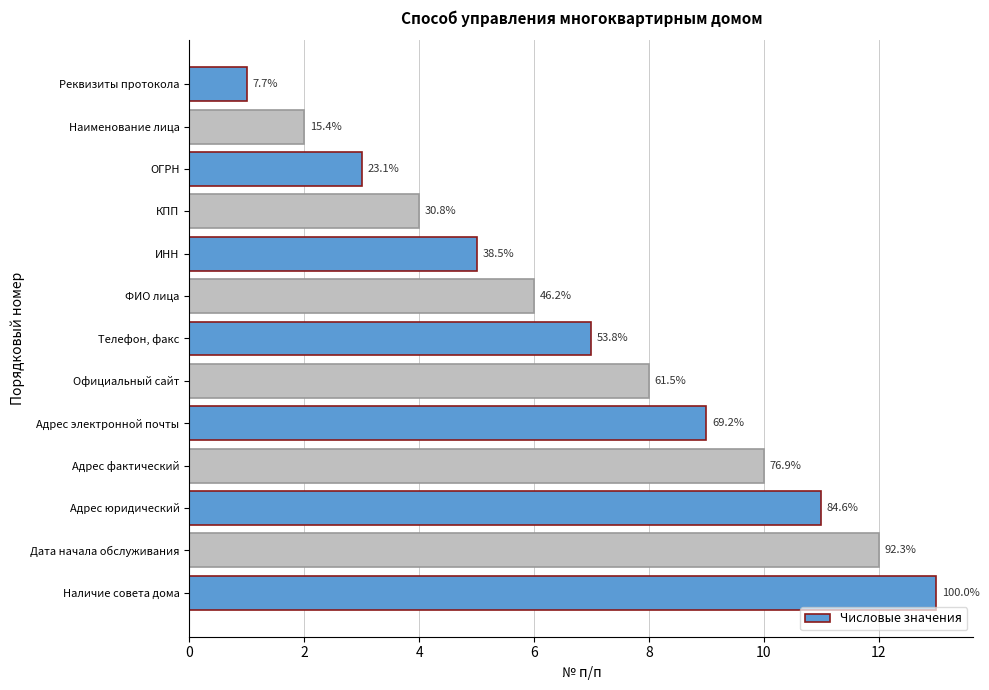

What is the maximum value shown in the chart?

13